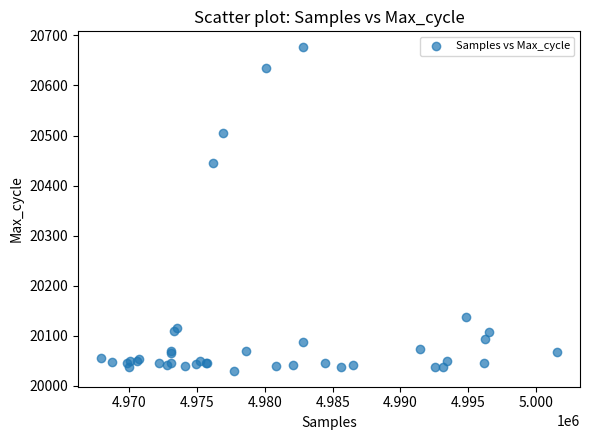

What Y value in the scatter plot is closest to 20353?

20445